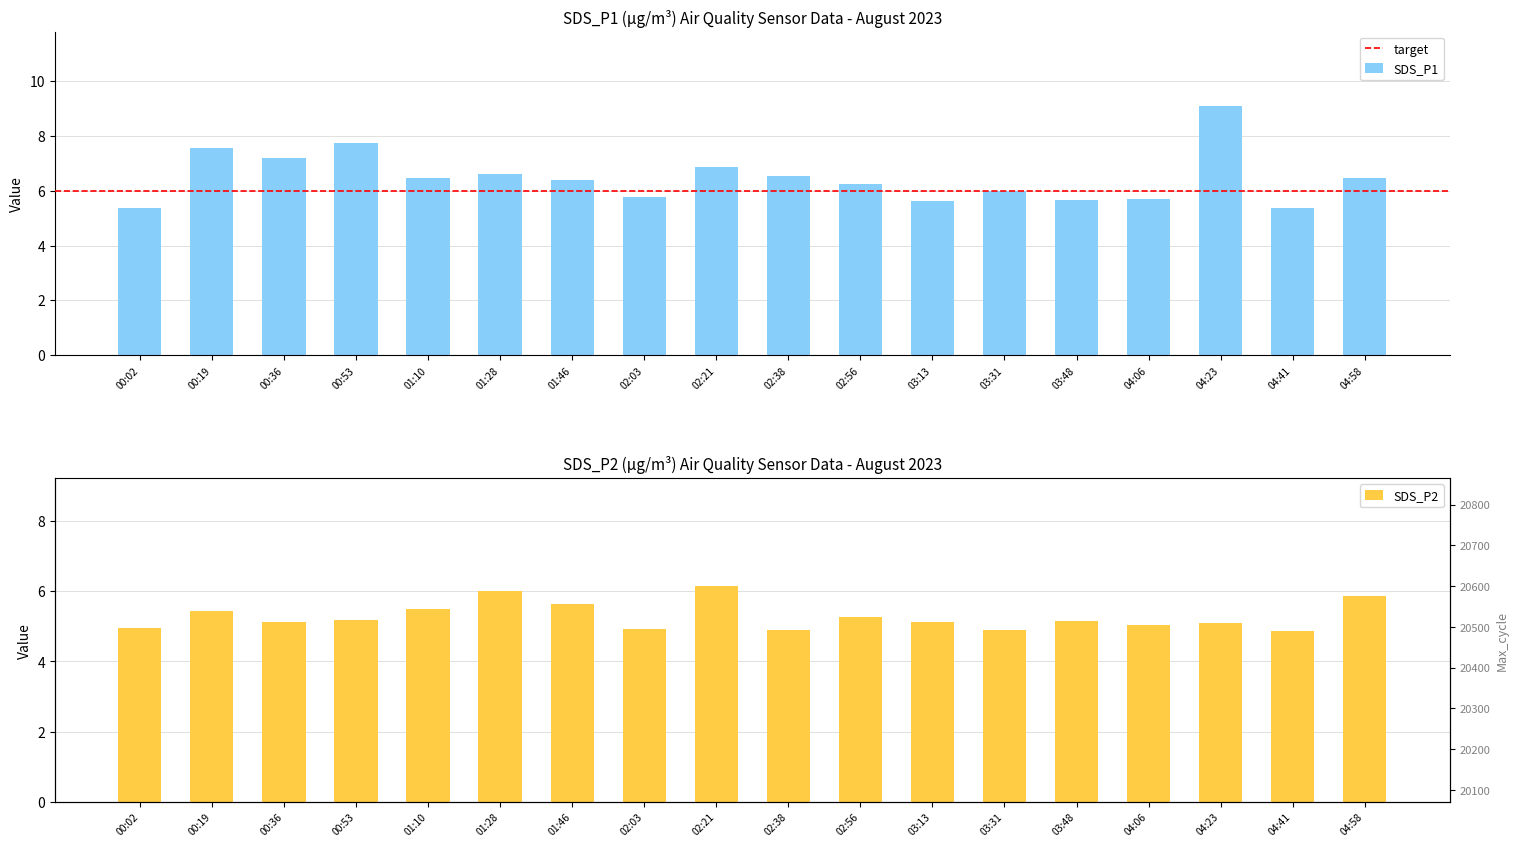

What is the difference between the SDS_P1 values at 00:36 and 00:19?

0.4